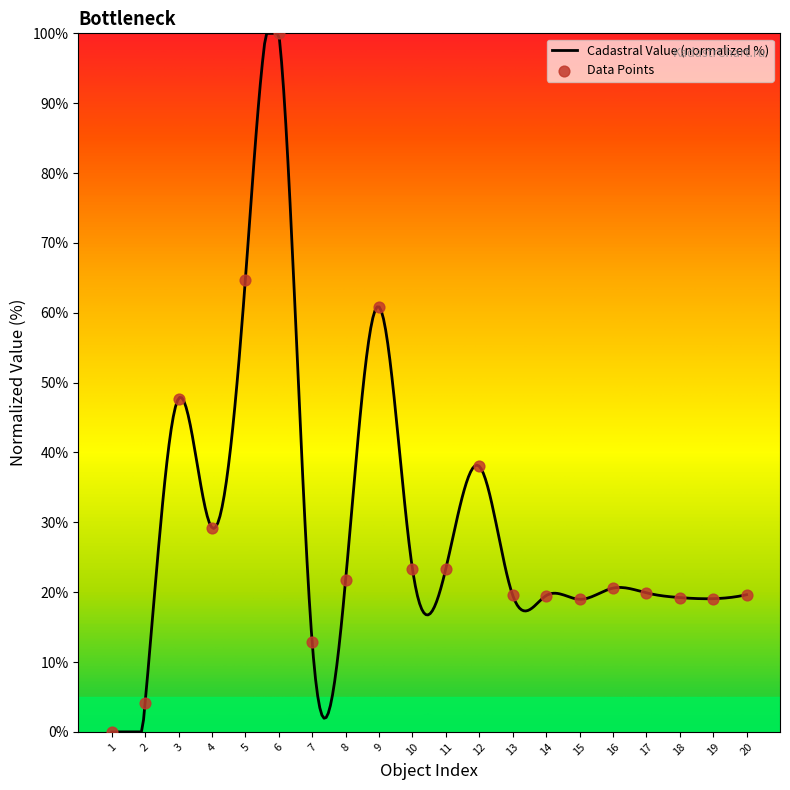

Between 14 and 20, which is larger?

20